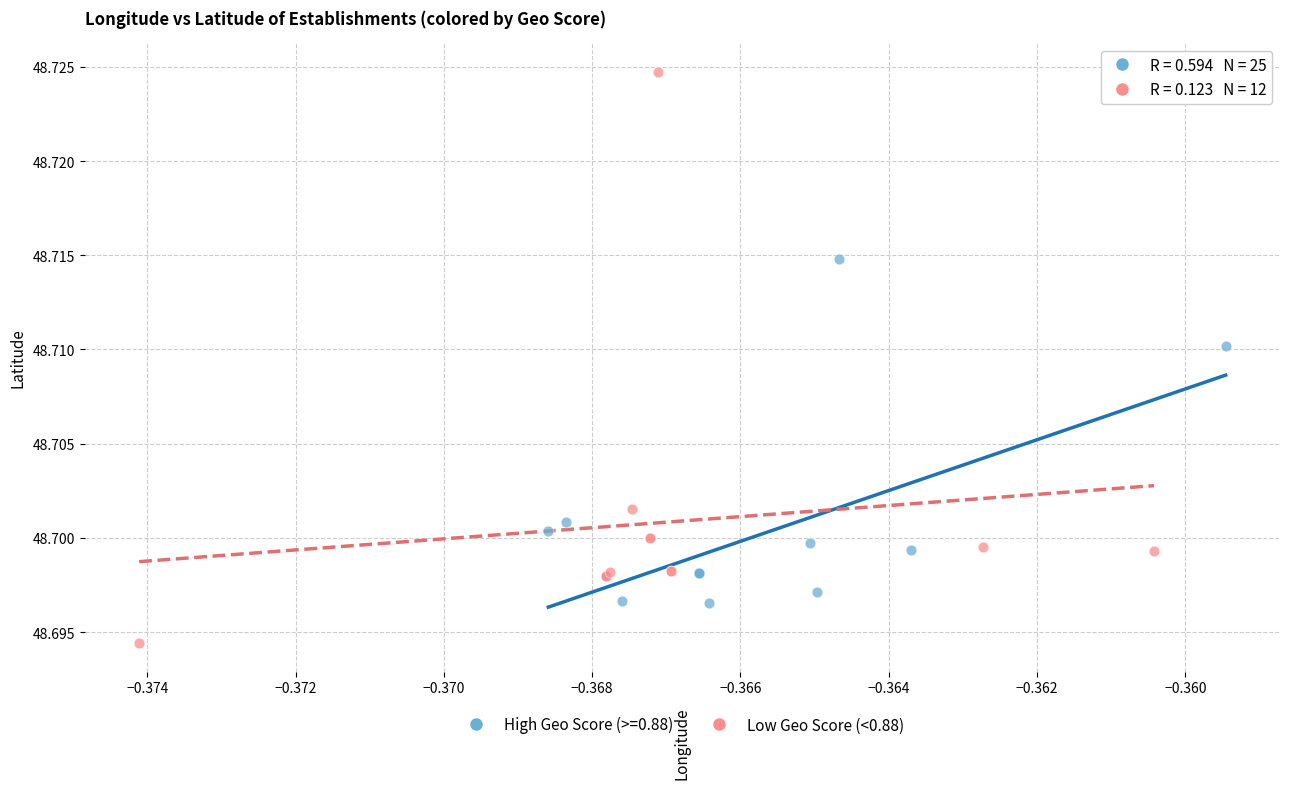

Which series reaches the minimum Y coordinate?

Low Geo Score (<0.88)